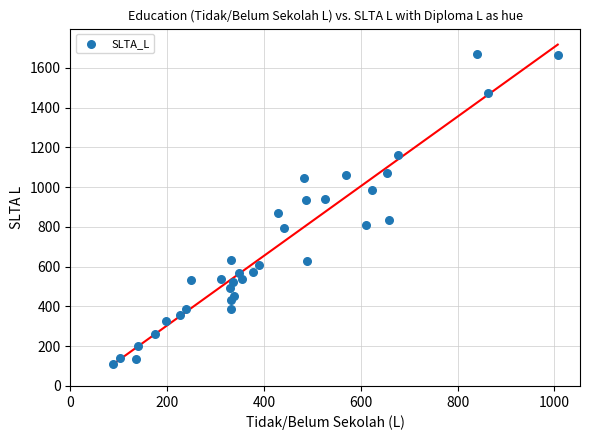

What is the range of X values (max minus min)?

919